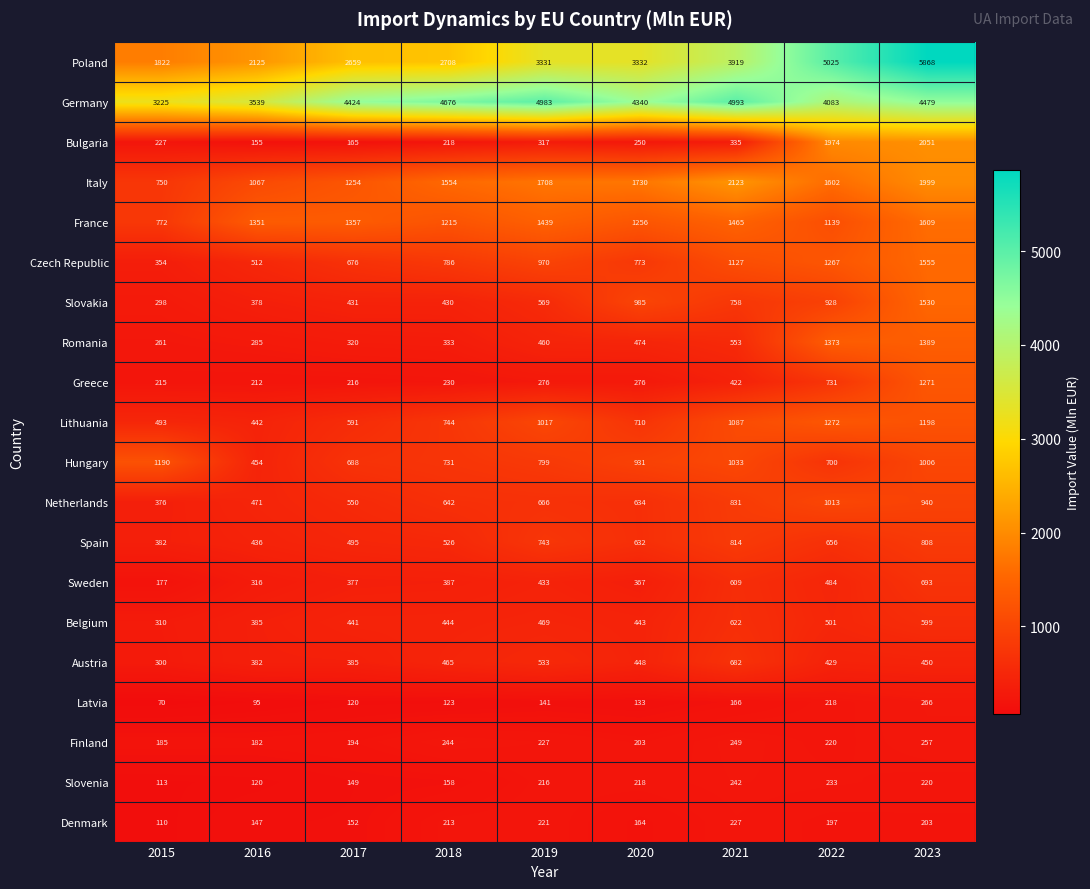

Is the value of Czech Republic at 2019 greater than the value of Finland at 2023?

Yes